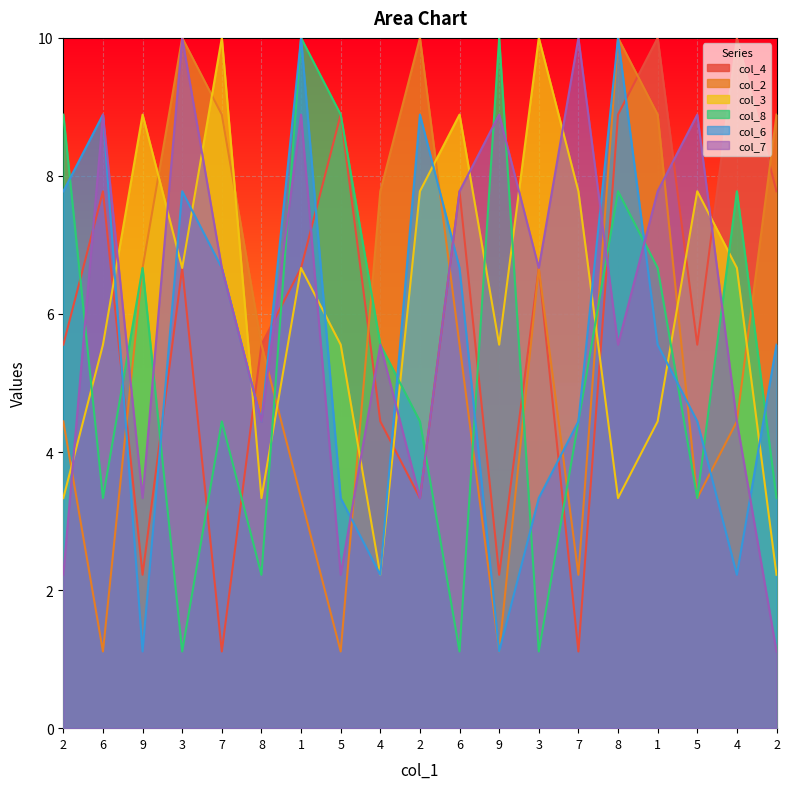

Is the value of col_4 at 5 greater than the value of col_2 at 6?

Yes